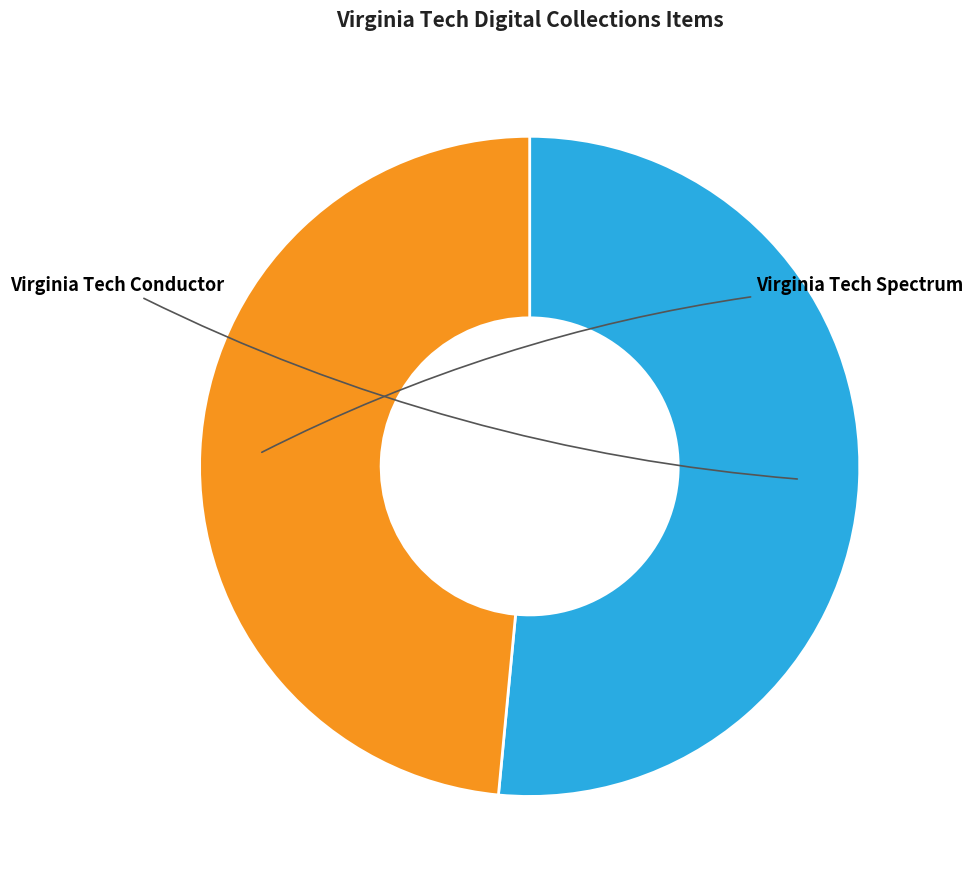

Count the number of slices in the pie.

2